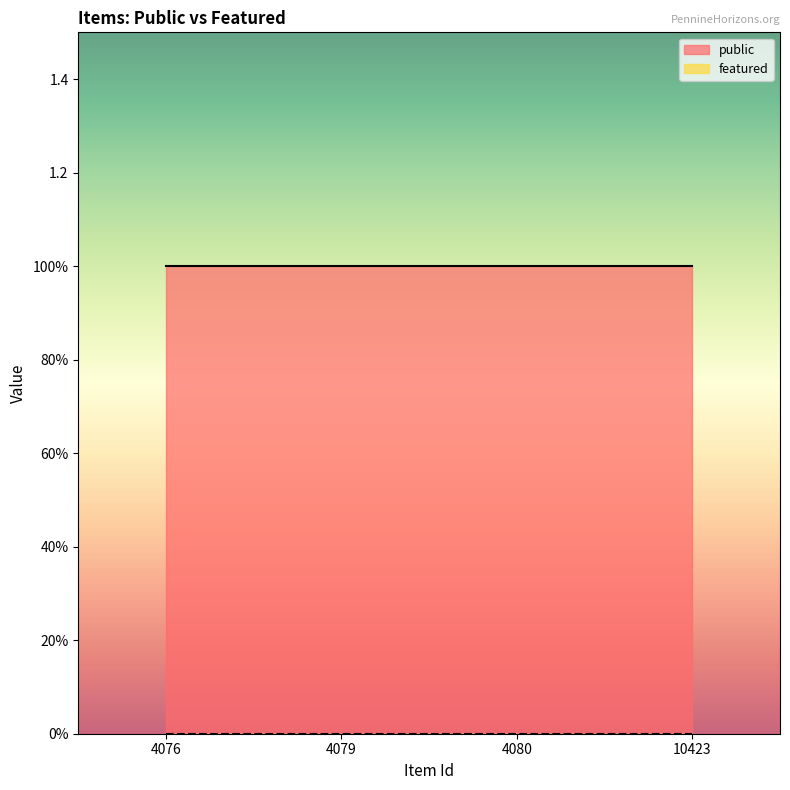

What are all the series names shown in the legend?

public, featured